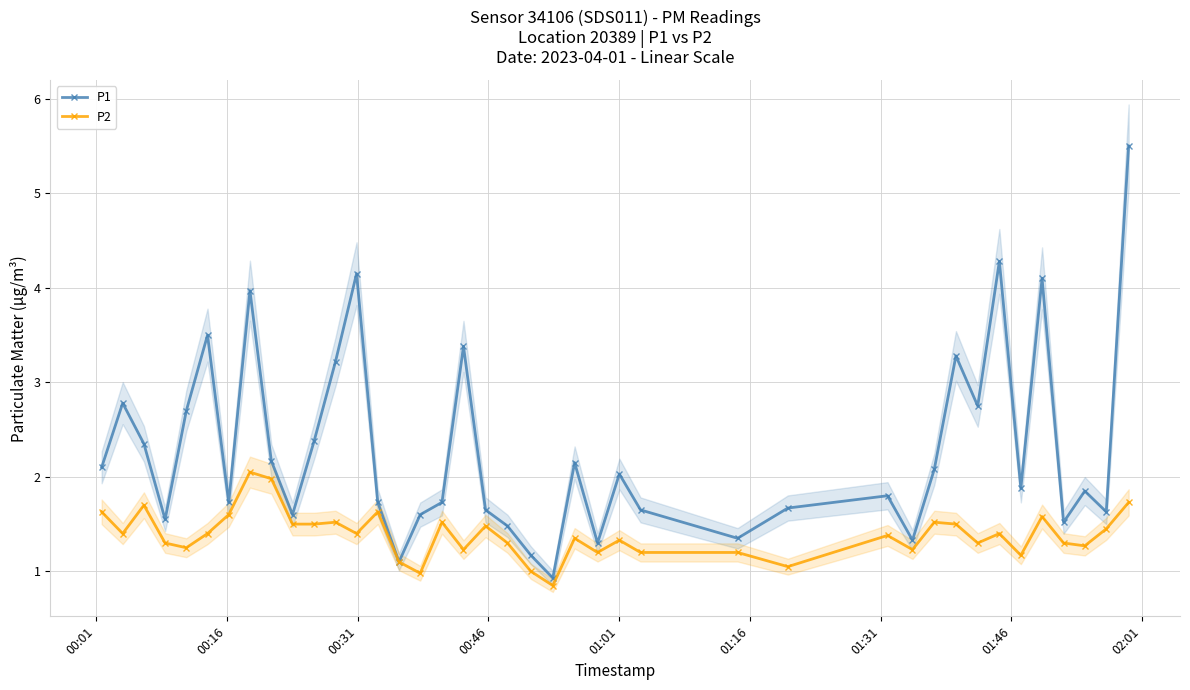

What is the maximum value for P1?

5.5